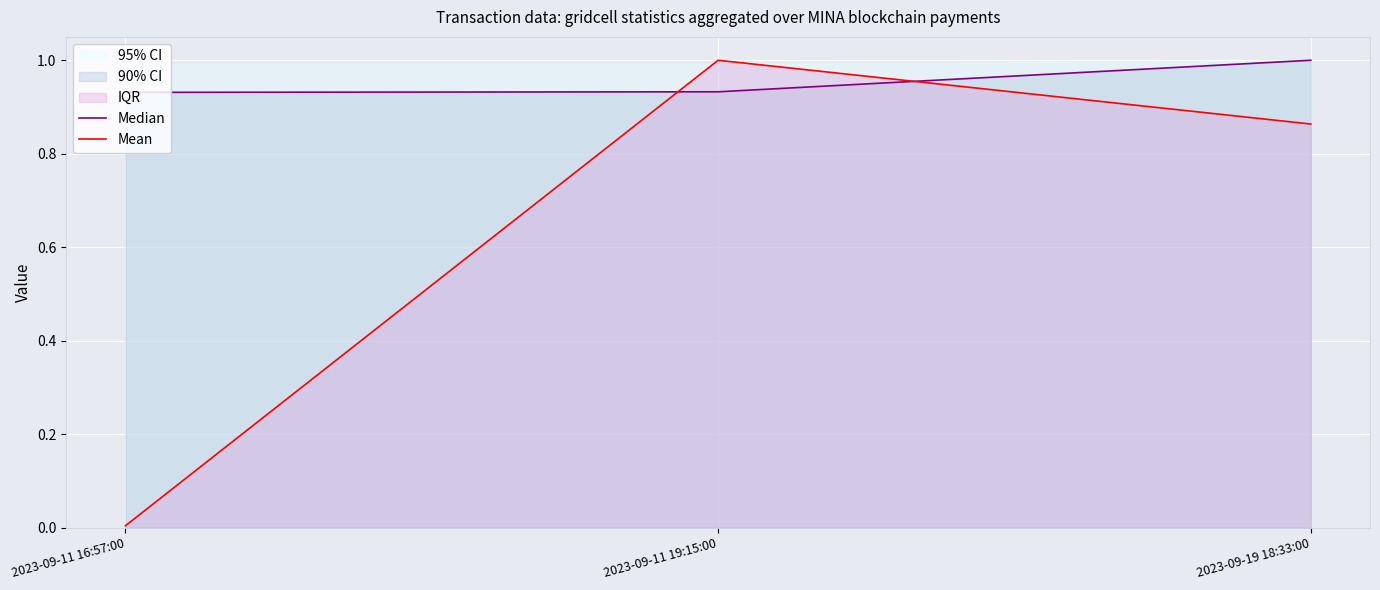

What is the highest value of the Median series?

1.0